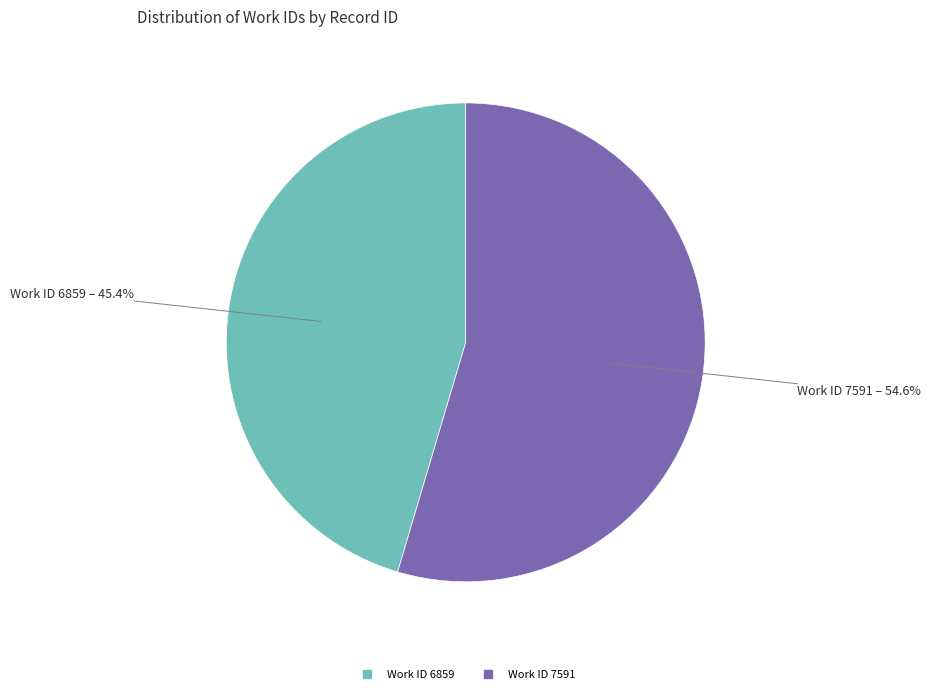

Is there a majority slice in this chart?

Yes